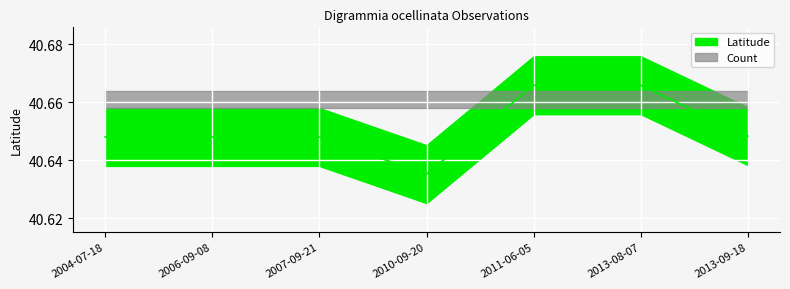

What value does the data have at 2007-09-21?

40.6